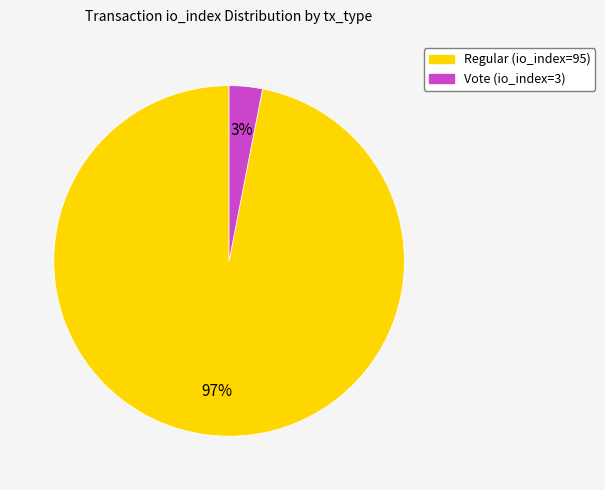

How many slices are in this pie chart?

2